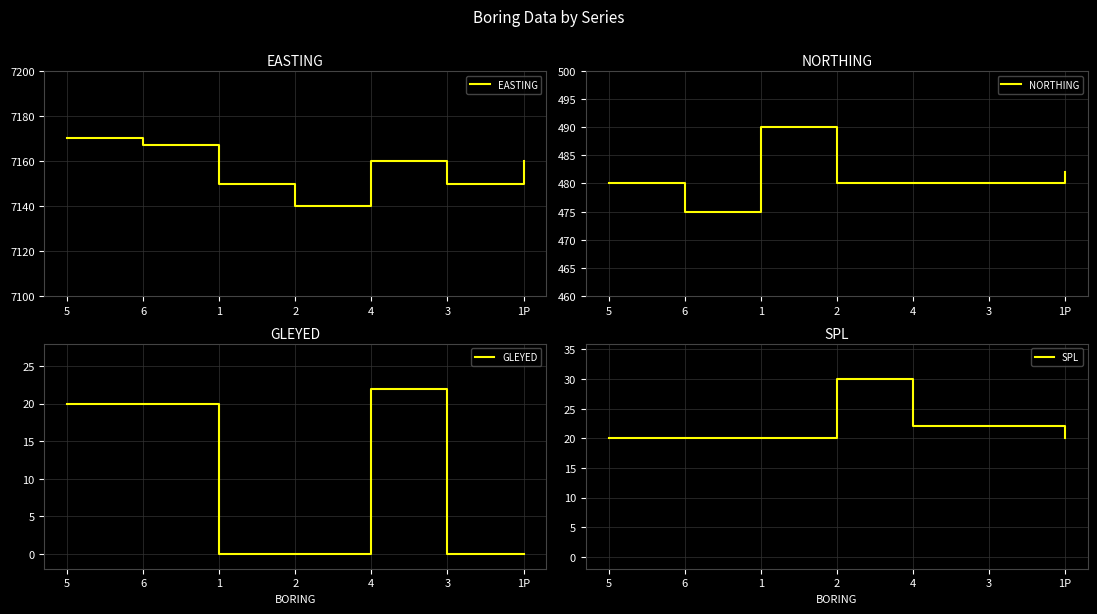

Is this an area chart (filled region under the line)?

No